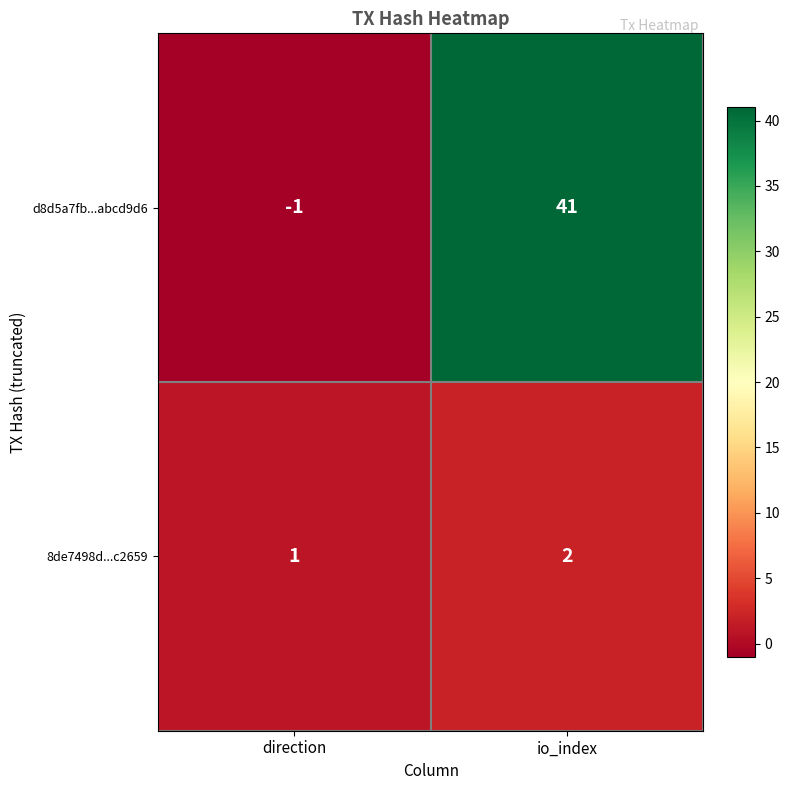

What is the smallest value displayed?

-1